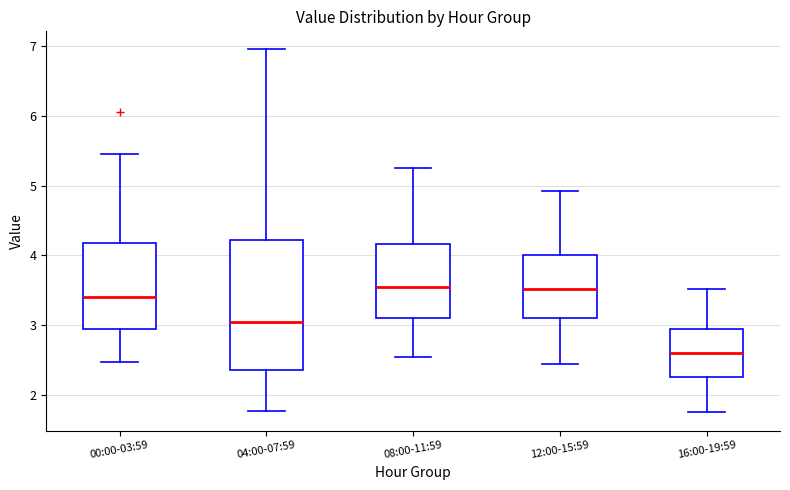

Reading left to right, transcribe this box plot: for each box, give where its median line is, the range the box spans, and where its two whiskers end, as read against the y-axis. The values are not printed on the chart, so give them approximately, as read against the axis.

00:00-03:59: median 3.4, box 2.9 to 4.2, whiskers 2.5 to 5.5
04:00-07:59: median 3.1, box 2.4 to 4.2, whiskers 1.8 to 7.0
08:00-11:59: median 3.5, box 3.1 to 4.2, whiskers 2.6 to 5.3
12:00-15:59: median 3.5, box 3.1 to 4.0, whiskers 2.5 to 4.9
16:00-19:59: median 2.6, box 2.3 to 2.9, whiskers 1.8 to 3.5